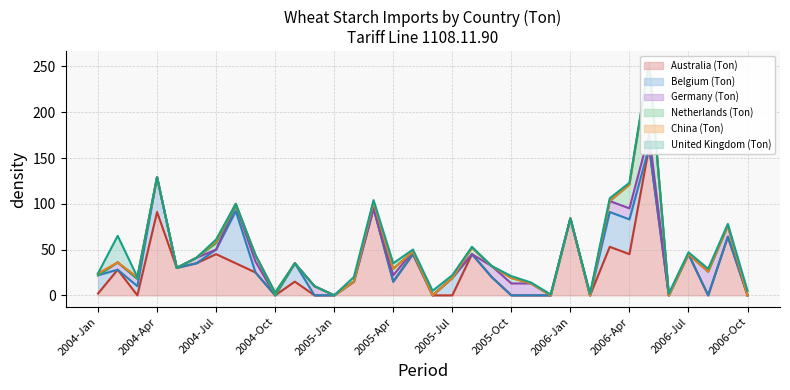

How many intersections are there between Germany (Ton) and China (Ton)?

4